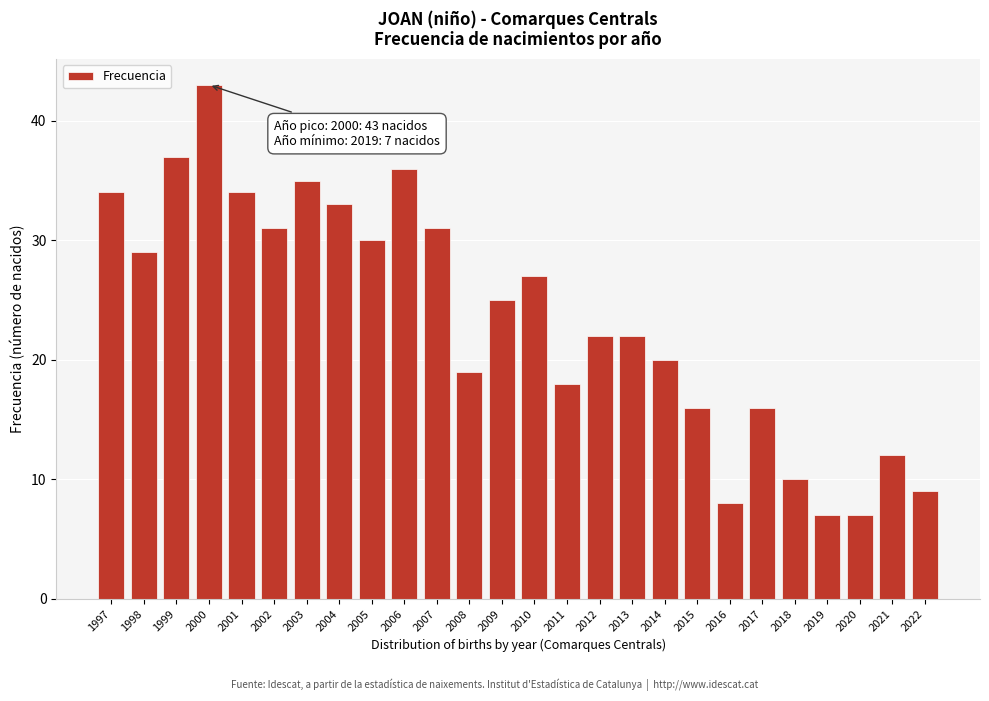

Reading left to right, what are all the values shown in this chart?

34	29	37	43	34	31	35	33	30	36	31	19	25	27	18	22	22	20	16	8	16	10	7	7	12	9